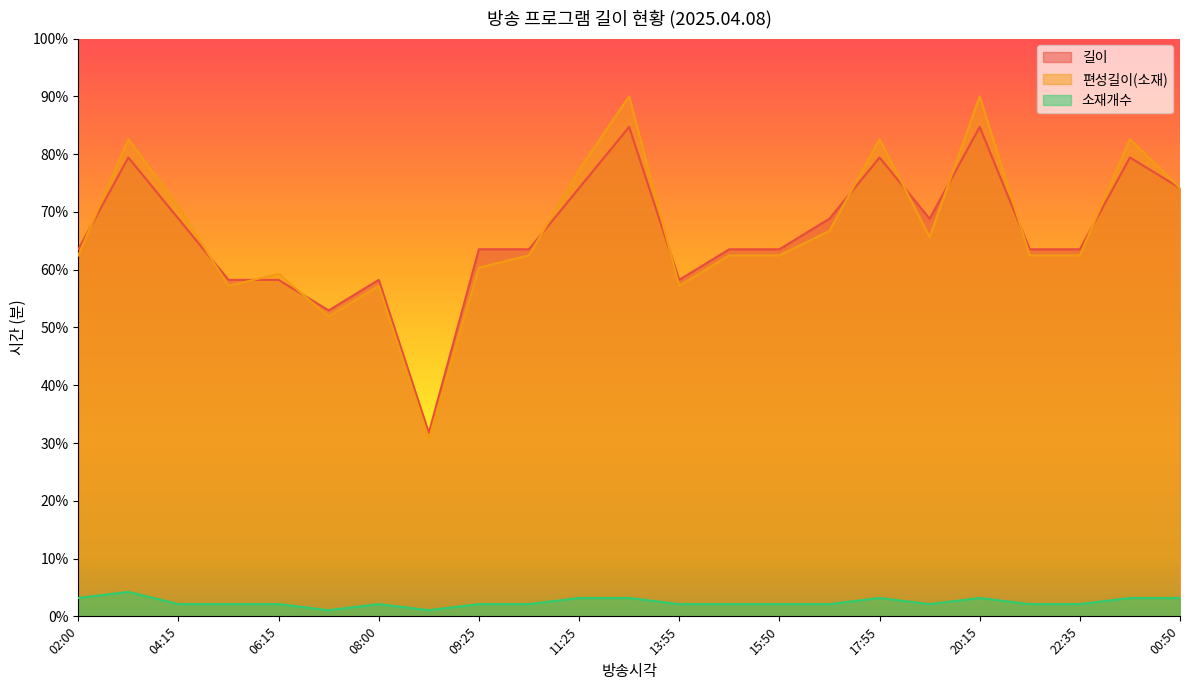

Is it true that 길이 equals 63.5 at 09:25?

True